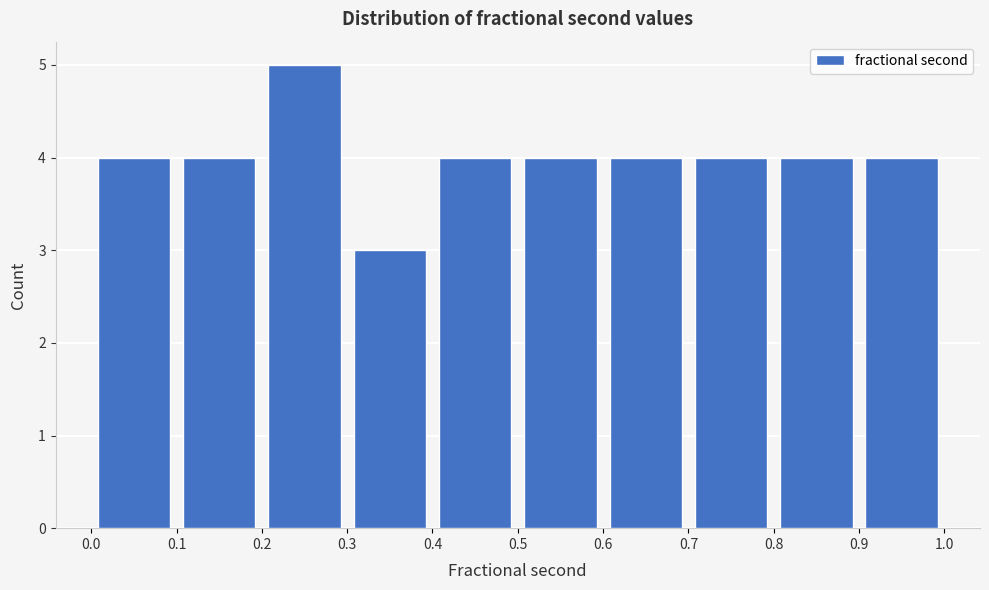

What is the height of the bar covering 0.7 to 0.8 on the x-axis? The values are not printed on the chart, so give them approximately, as read against the axis.

4